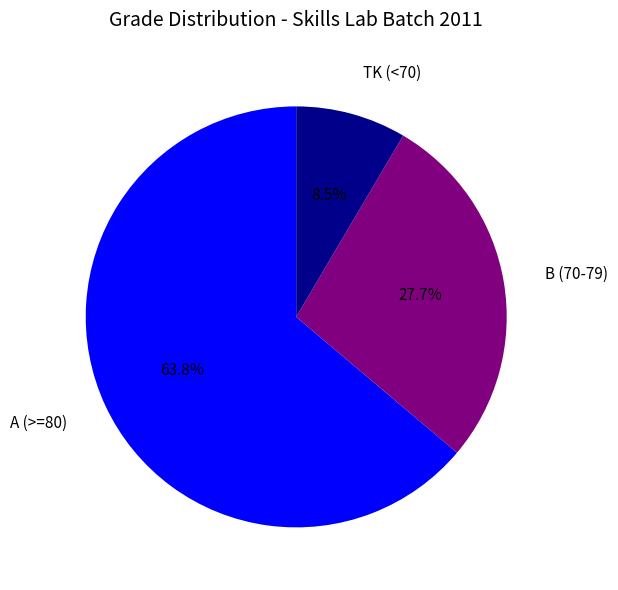

How many segments does this pie chart have?

3